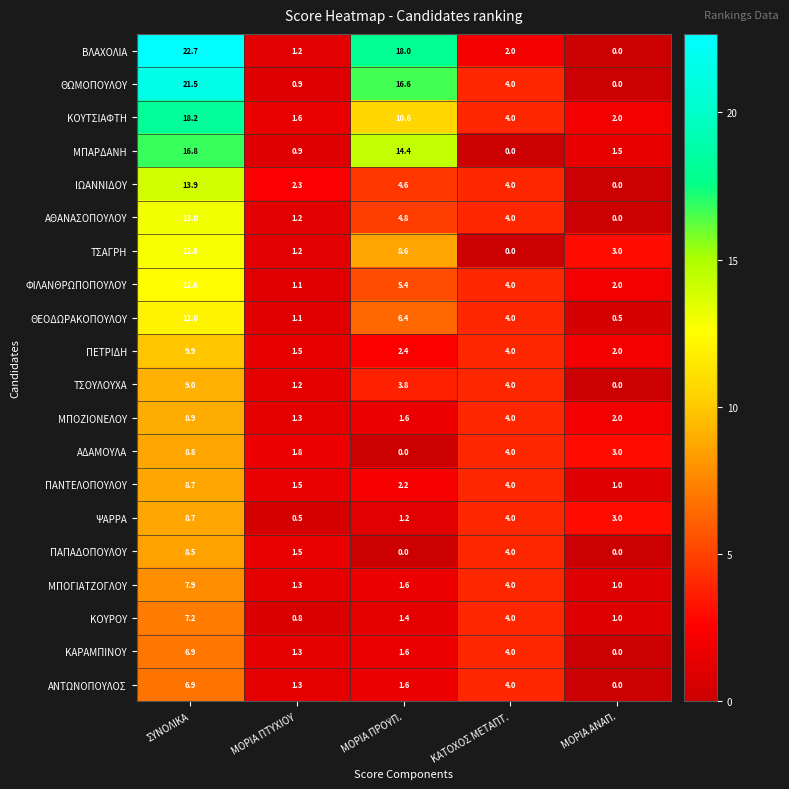

What is the total value across all series at ΜΟΡΙΑ ΑΝΑΠ.?

22.0